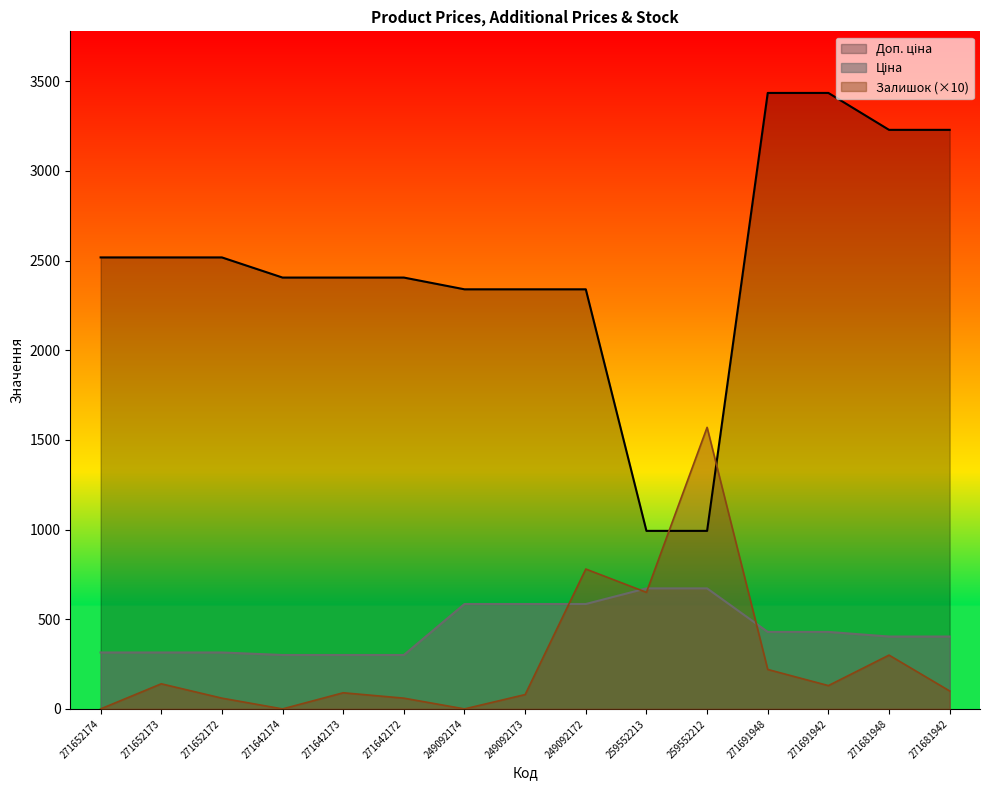

At which category does Залишок reach its first local peak?

271652173